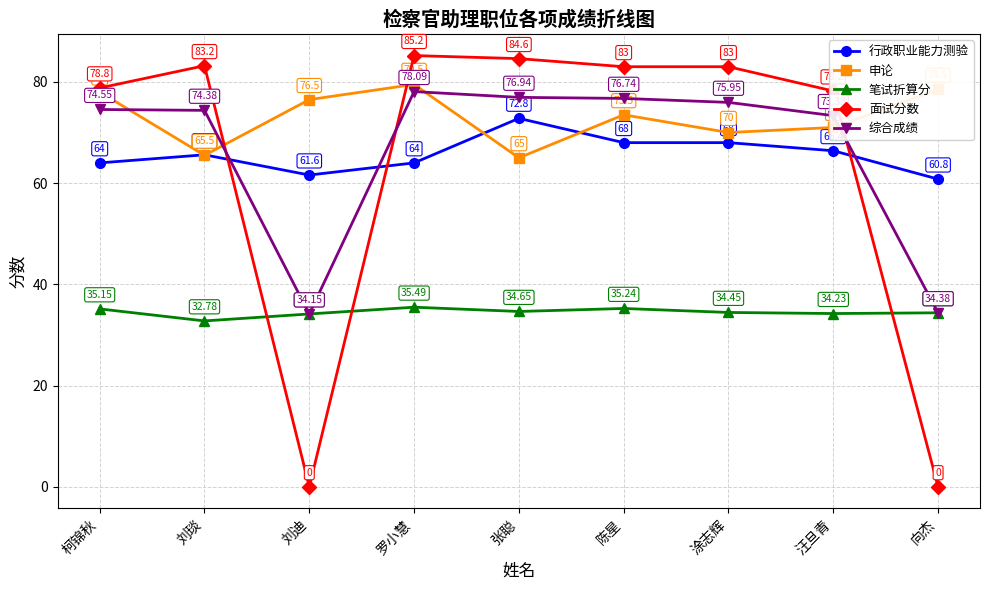

Between which two adjacent categories do 笔试折算分 and 面试分数 first intersect?

刘琰 and 刘迪